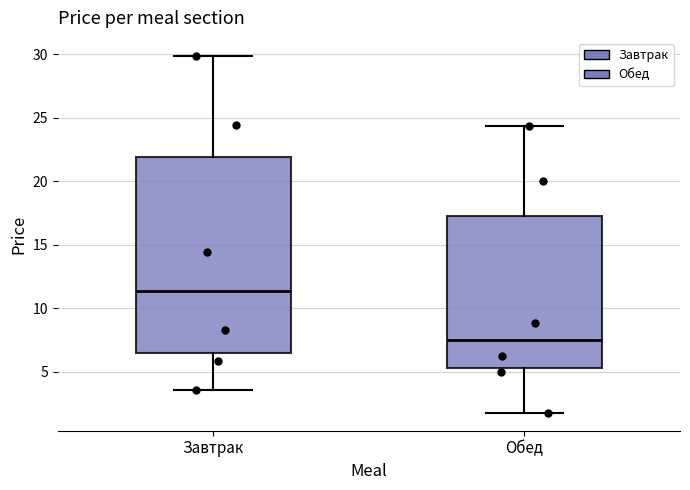

Reading left to right, transcribe this box plot: for each box, give where its median line is, the range the box spans, and where its two whiskers end, as read against the y-axis. The values are not printed on the chart, so give them approximately, as read against the axis.

Завтрак: median 11.5, box 6.5 to 22.0, whiskers 3.5 to 30.0
Обед: median 7.5, box 5.5 to 17.0, whiskers 2.0 to 24.5